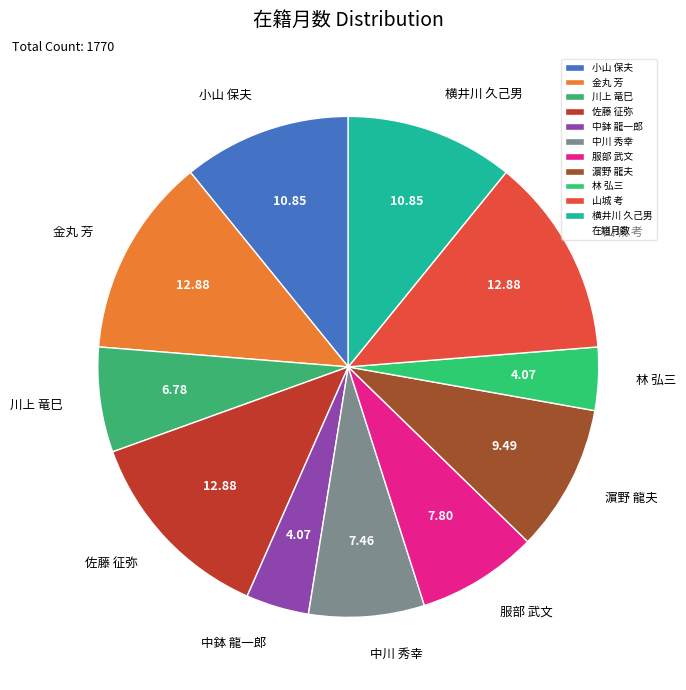

Does any single category account for the majority?

No